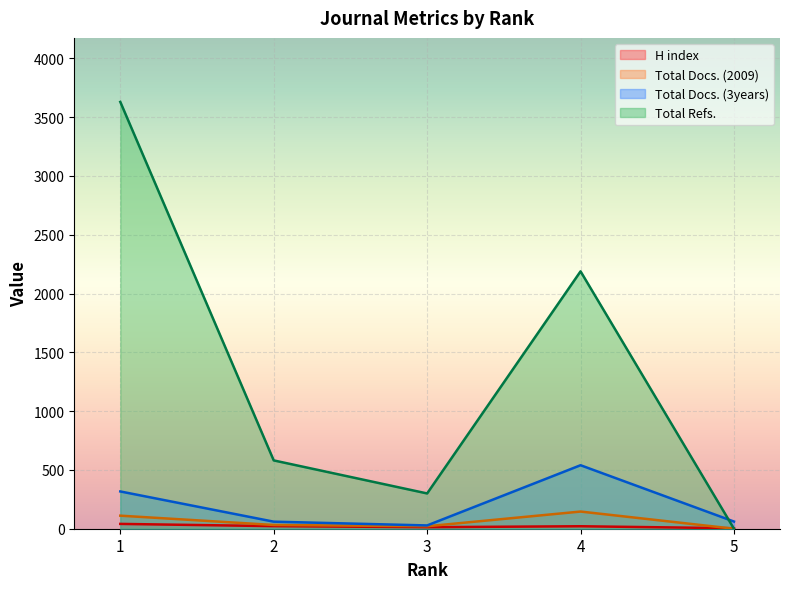

How many distinct data groups are displayed?

4